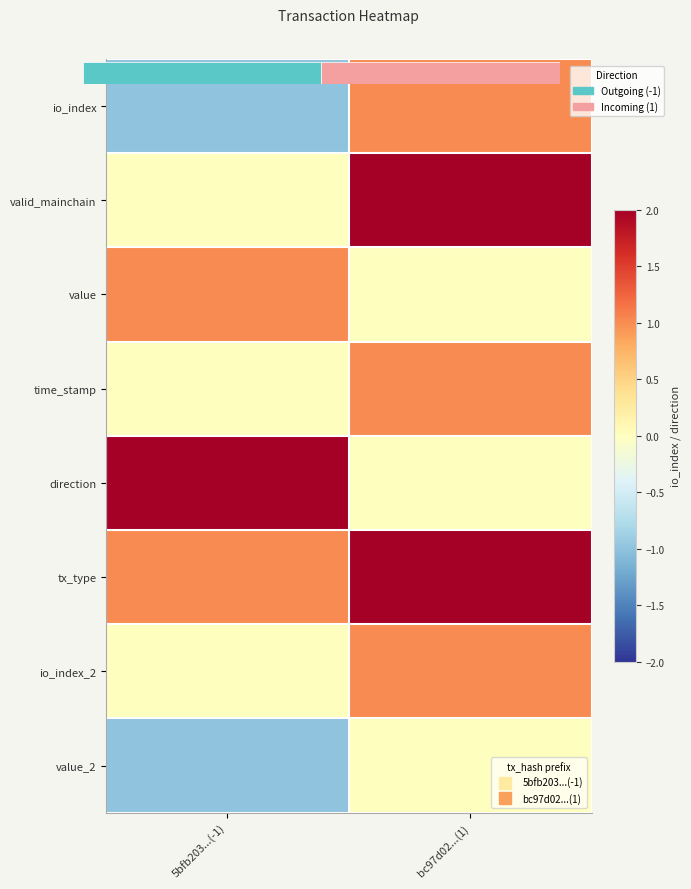

What is the approximate value of value_2 at 5bfb203...(-1)?

-1